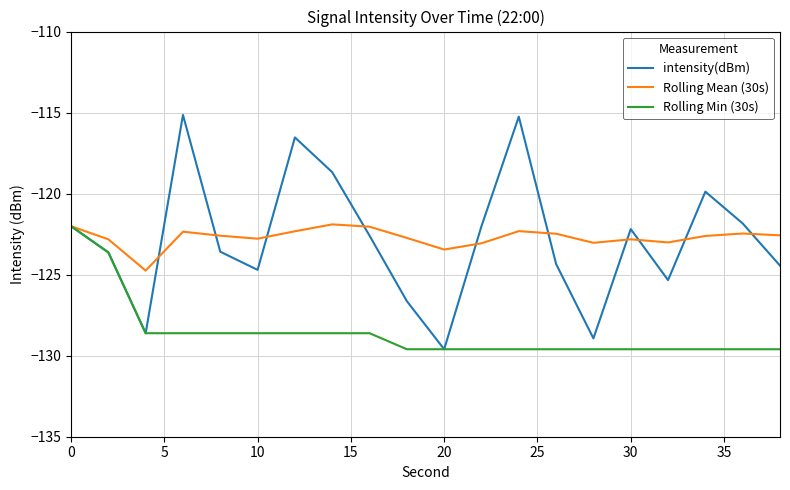

What are all the series names shown in the legend?

intensity(dBm), Rolling Mean (30s), Rolling Min (30s)